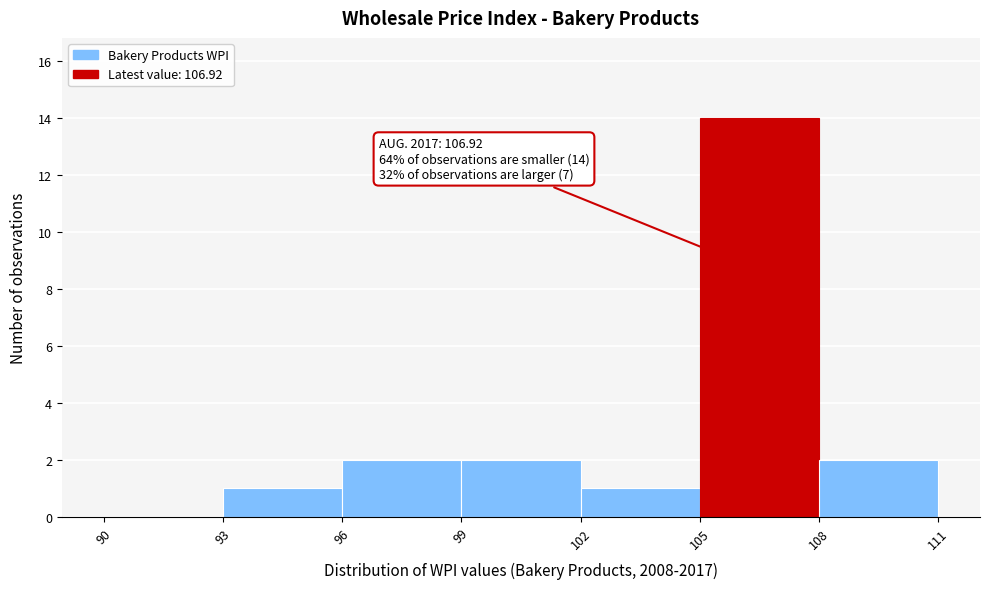

Over which range of the x-axis is the bar tallest?

105 to 108